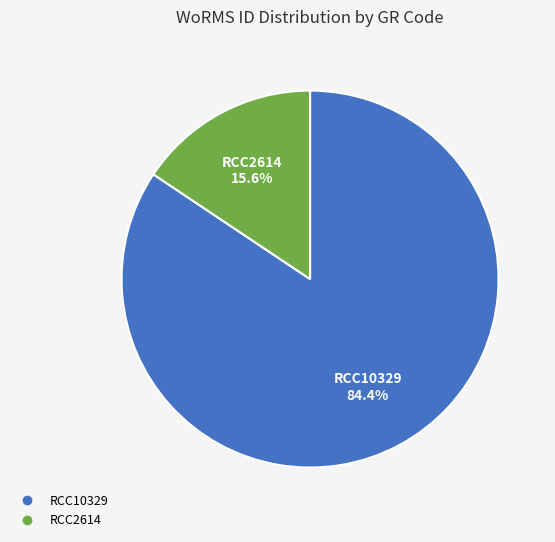

True or false: RCC2614 accounts for 10% of the total.

False